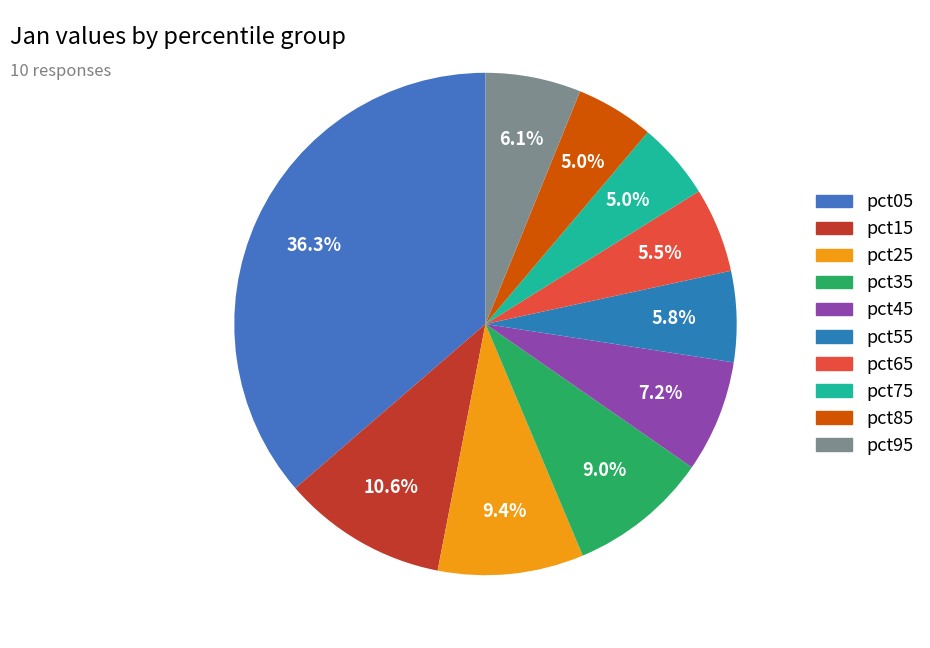

Which has a higher value, pct45 or pct75?

pct45